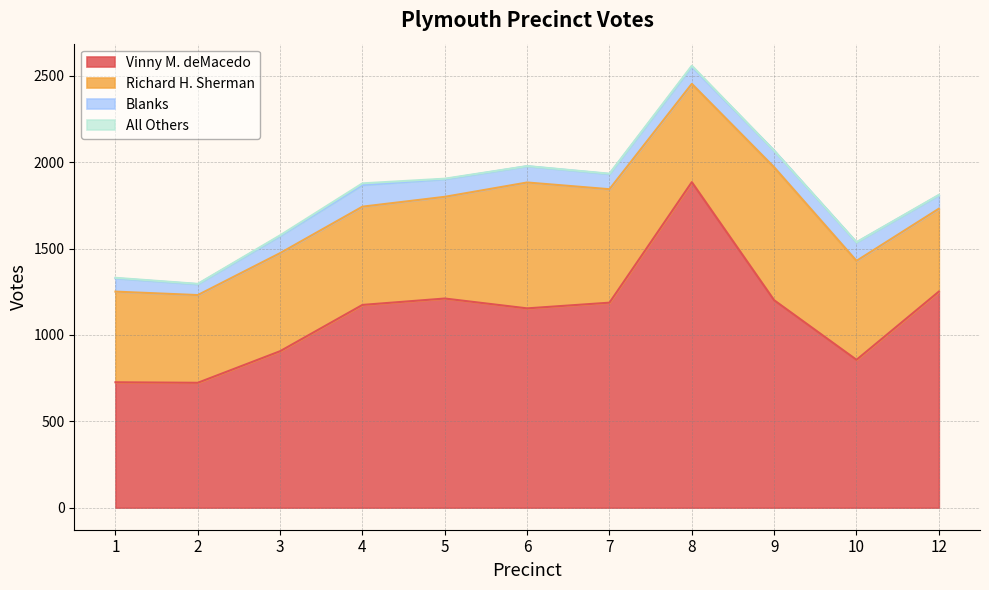

Does the chart have visible grid lines?

Yes